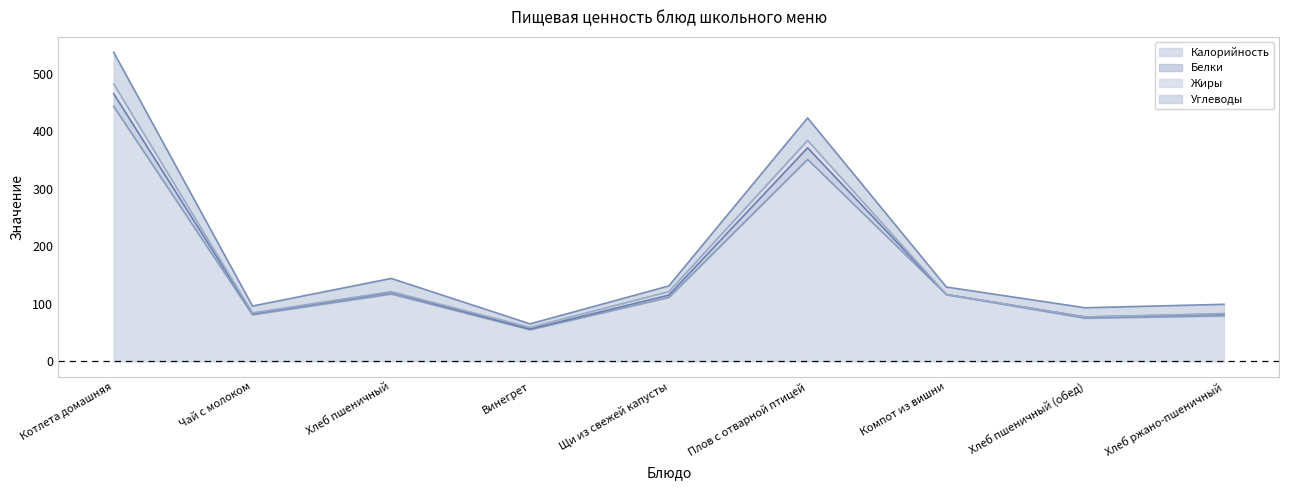

True or false: Калорийность and Белки intersect in this chart.

False